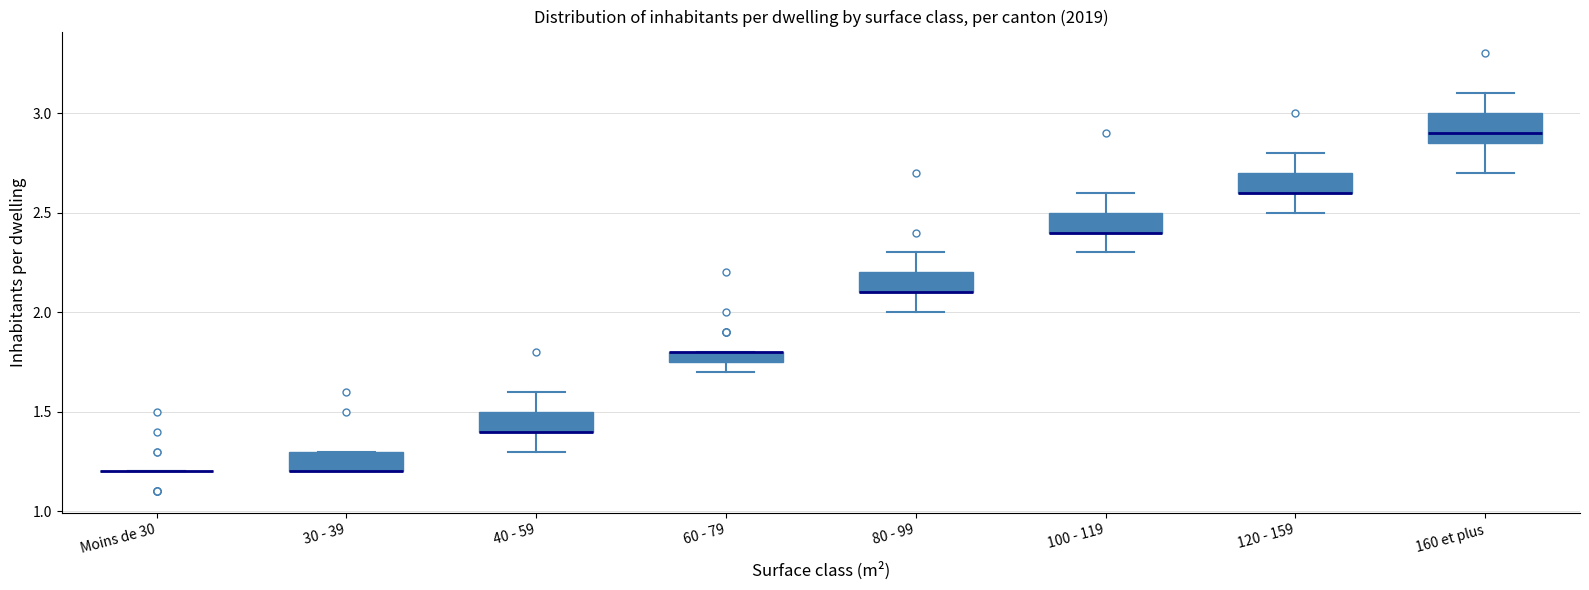

Where is the lower edge of the box for 40 - 59 on the y-axis? The values are not printed on the chart, so give them approximately, as read against the axis.

1.40